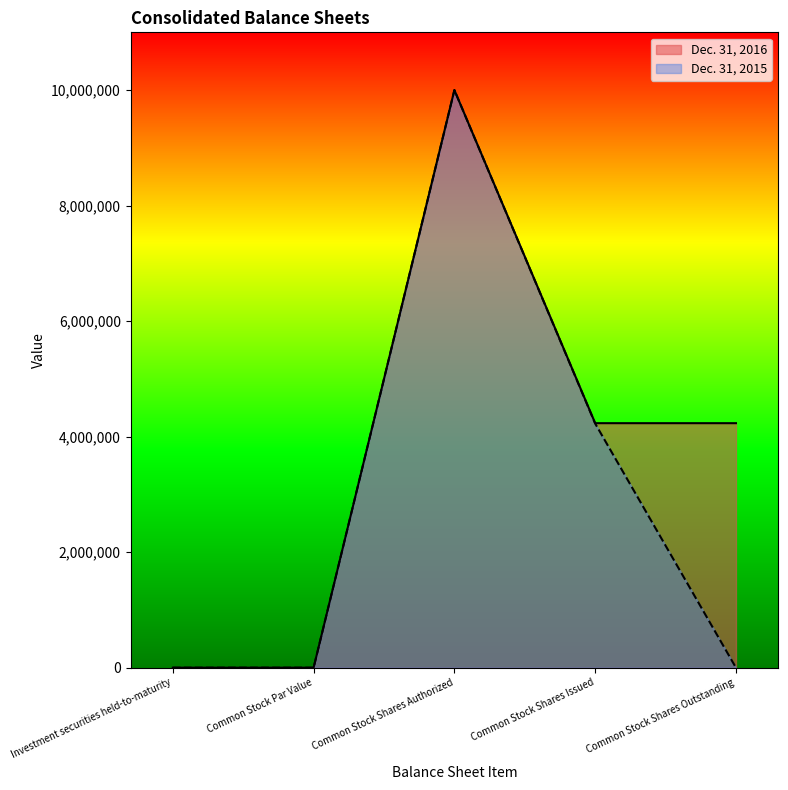

What is the average value of the Dec. 31, 2015 series?

2845344